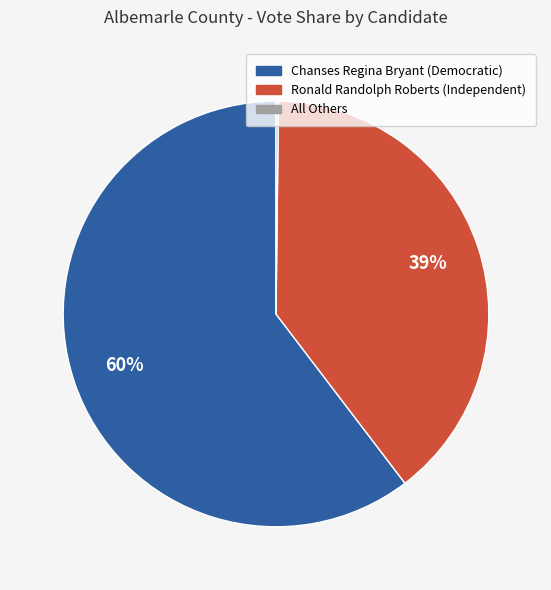

Does Ronald Randolph Roberts (Independent) account for over 50% of the chart?

No